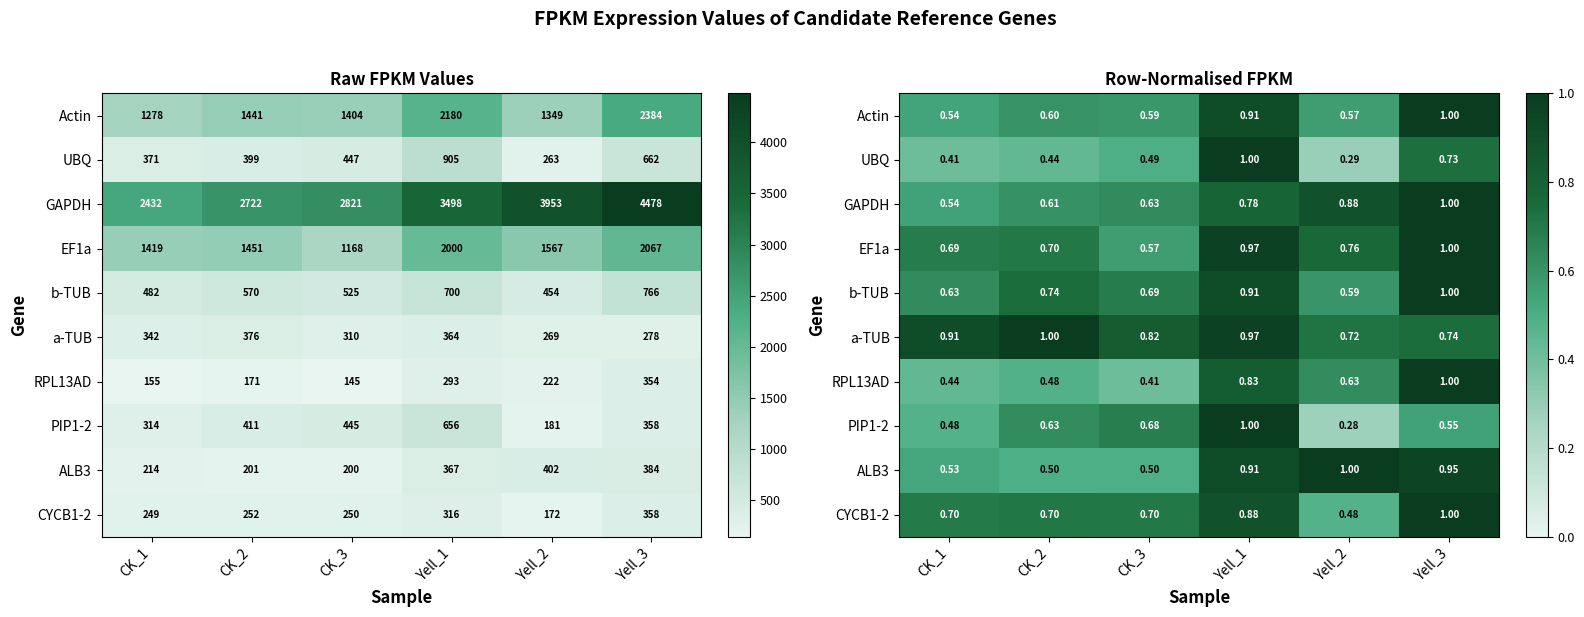

Where is PIP1-2 nearest to the value 0?

Yell_2